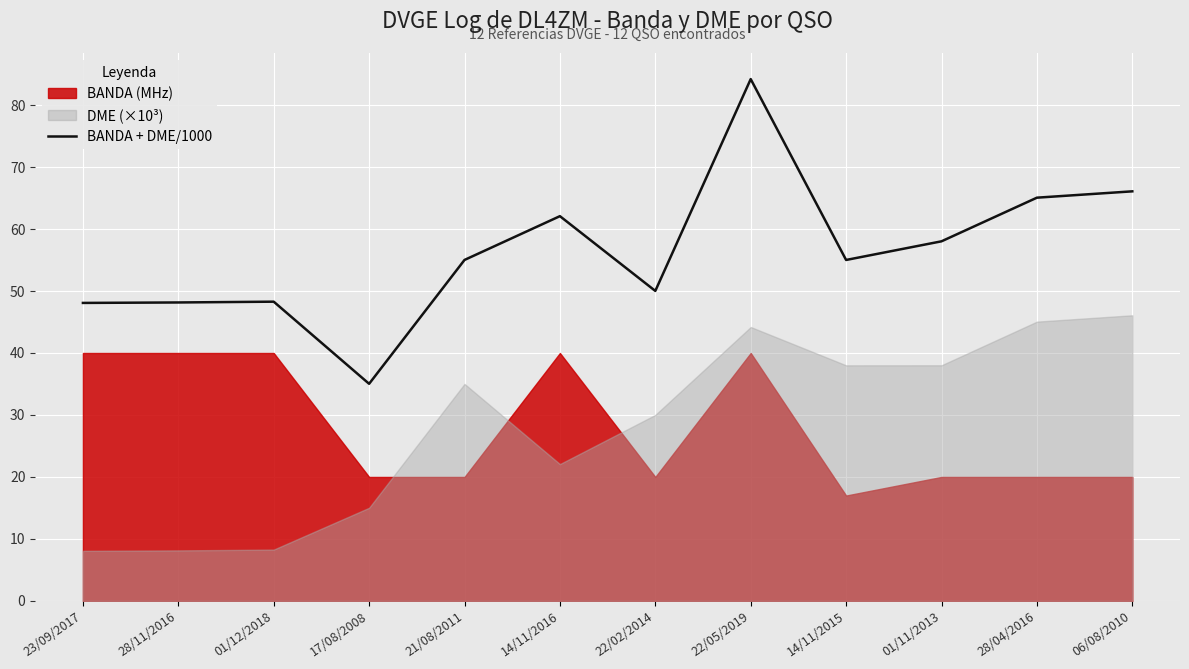

What is the minimum value for BANDA + DME/1000?

35.0